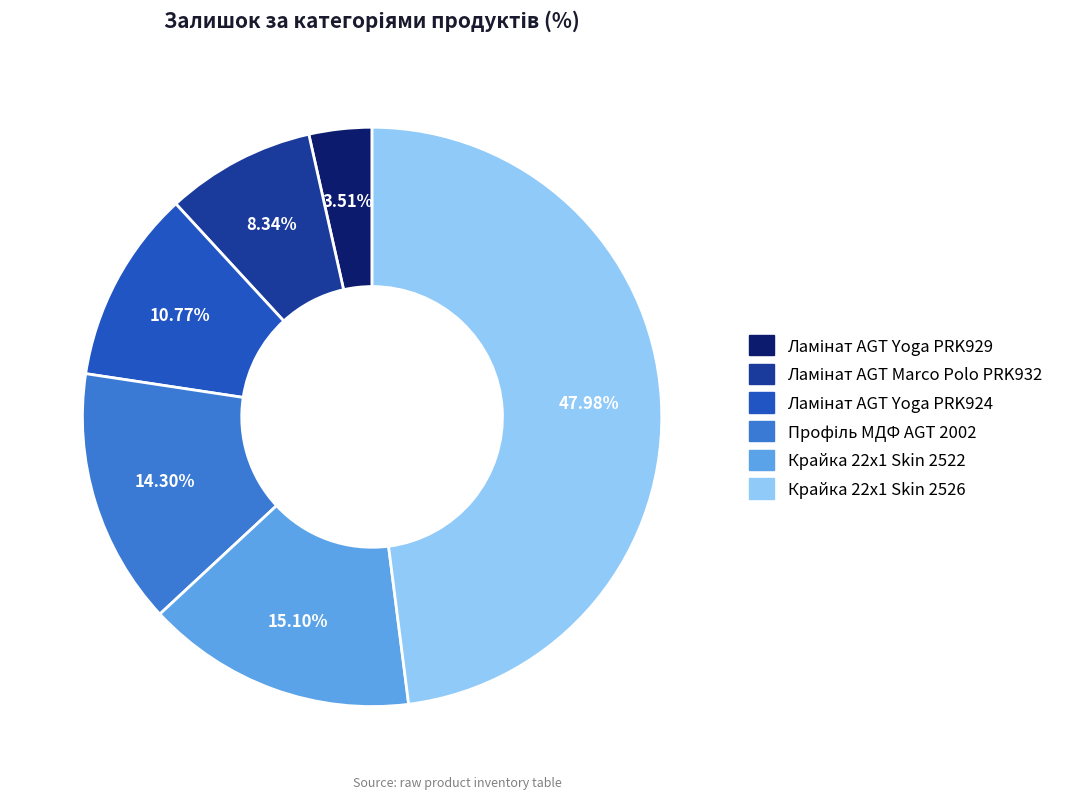

The Крайка 22x1 Skin 2522 slice represents 15% of the pie. True or false?

True